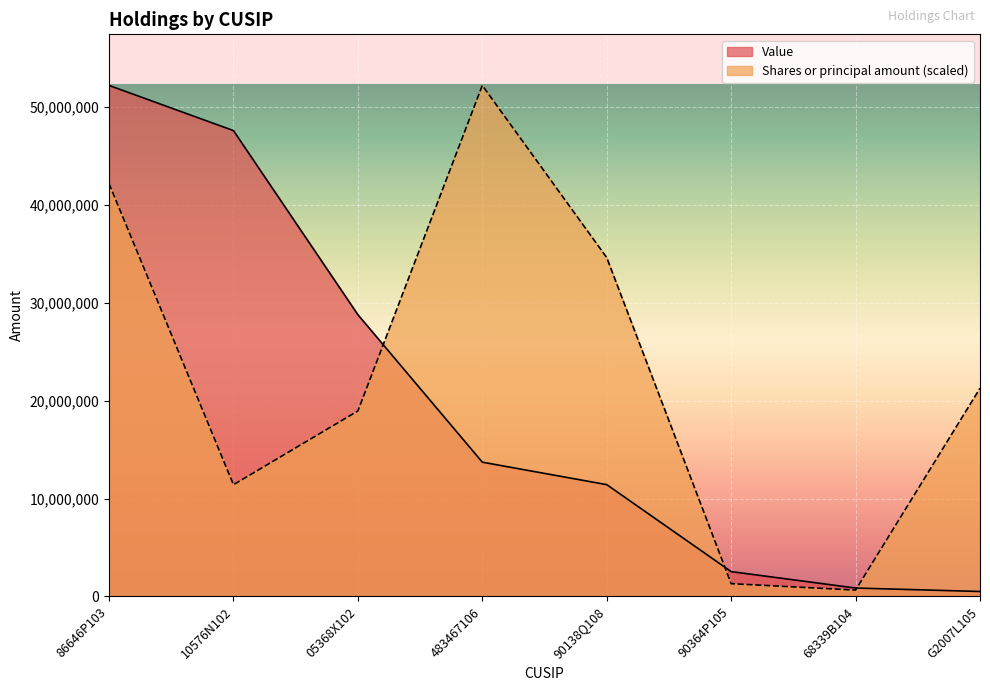

What is the value of the Shares or principal amount point at the 7th from the left?

654472.6